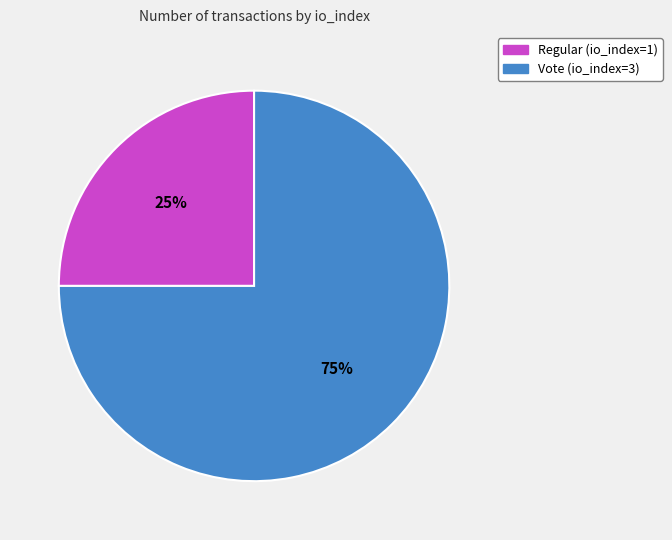

Rank the categories by value from highest to lowest.

Vote (io_index=3), Regular (io_index=1)